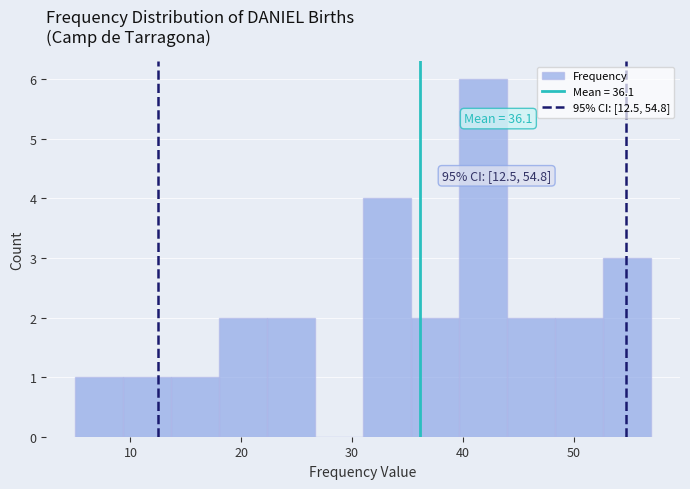

Over which range of the x-axis is the bar tallest?

40 to 44